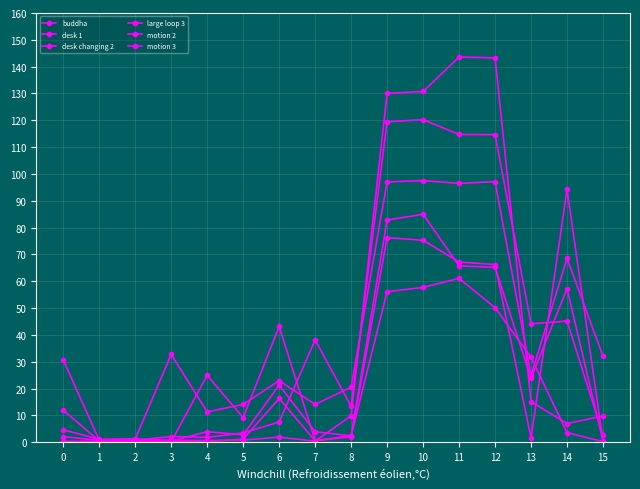

Reading left to right, extract all data points from this chart.

buddha: 0=0.2	1=0.3	2=0.4	3=0.2	4=24.9	5=9.2	6=43.2	7=0.6	8=2.4	9=56.1	10=57.7	11=61.1	12=50.1	13=31.7	14=3.6	15=0.2
desk 1: 0=0.3	1=0.4	2=0.6	3=0.3	4=0.3	5=1.1	6=16.3	7=0.5	8=2.0	9=76.3	10=75.3	11=67.2	12=66.2	13=1.6	14=94.3	15=0.3
desk changing 2: 0=4.6	1=1.1	2=1.3	3=0.4	4=3.9	5=2.8	6=21.3	7=3.9	8=2.4	9=82.8	10=85.0	11=65.7	12=65.2	13=23.8	14=57.2	15=0.5
large loop 3: 0=2.1	1=0.7	2=0.7	3=2.1	4=1.8	5=3.4	6=7.6	7=38.1	8=13.4	9=119.4	10=120.3	11=114.7	12=114.7	13=44.1	14=45.1	15=2.7
motion 2: 0=11.9	1=0.5	2=0.9	3=0.8	4=0.6	5=0.8	6=1.9	7=0.4	8=9.8	9=130.1	10=130.7	11=143.6	12=143.3	13=15.1	14=7.0	15=9.8
motion 3: 0=30.7	1=0.8	2=1.2	3=32.7	4=11.3	5=14.1	6=22.9	7=14.1	8=20.5	9=97.0	10=97.5	11=96.5	12=97.2	13=24.9	14=68.5	15=32.0